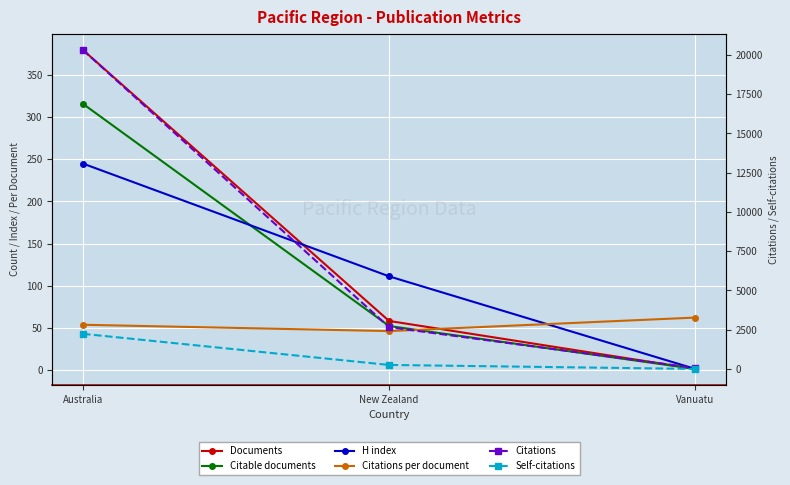

The Citable documents series shows 1.0 at Vanuatu. True or false?

True